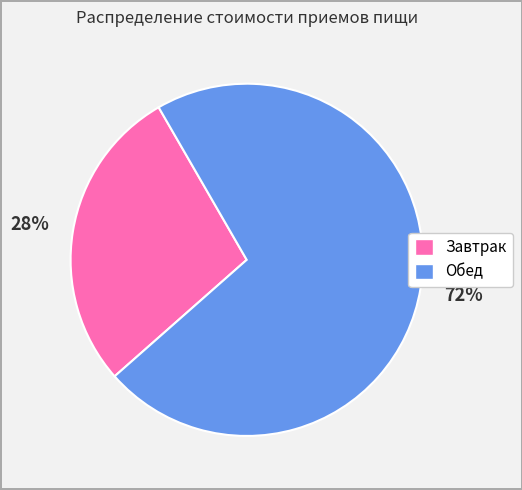

To the nearest percent, what is the combined percentage of Завтрак and Обед?

100%